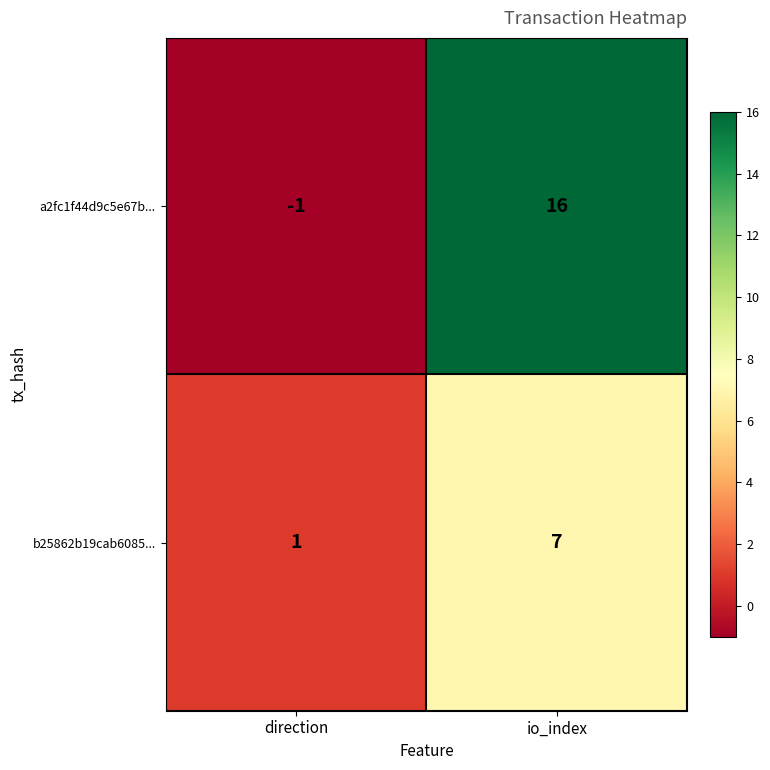

Reading right to left, transcribe all the data shown in this chart.

a2fc1f44d9c5e67b...: 16	-1
b25862b19cab6085...: 7	1